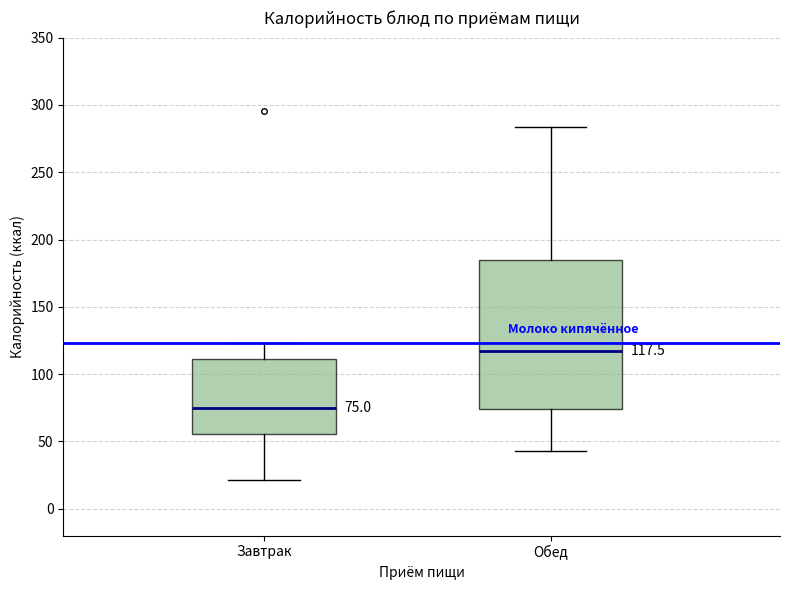

Comparing the boxes themselves (not the whiskers), which one is the tallest?

Обед